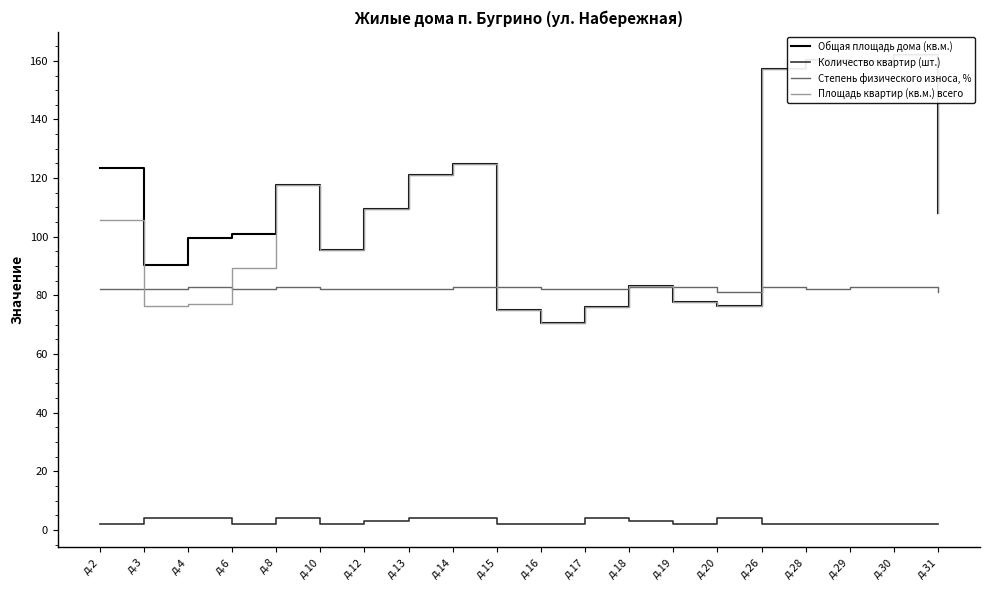

The Количество квартир (шт.) series shows 2.0 at д.19. True or false?

True